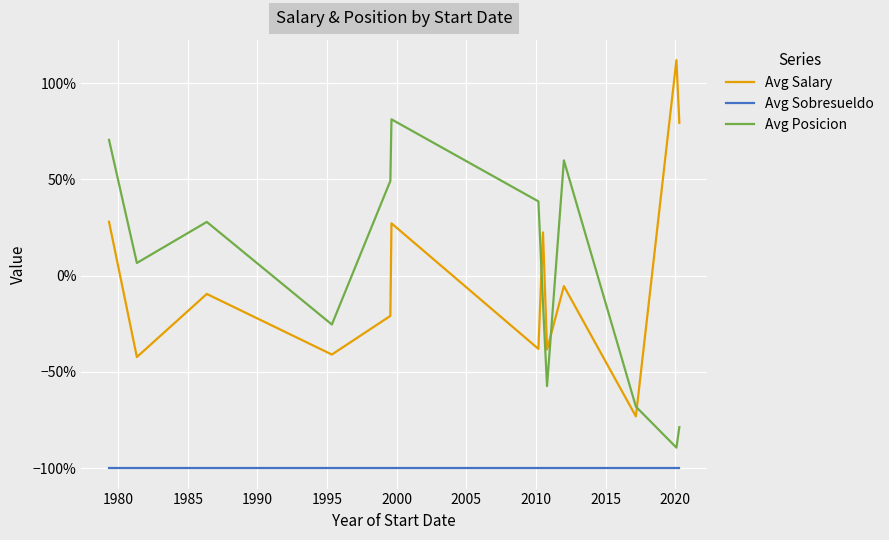

Does the chart display data point markers on the line(s)?

No